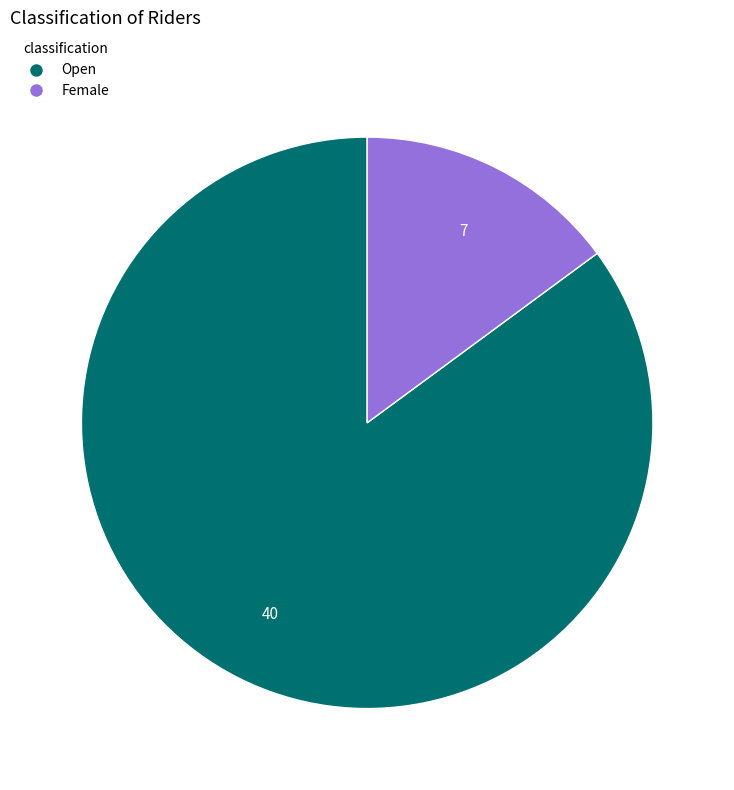

What is the ratio of the value at Open to the value at Female?

5.7